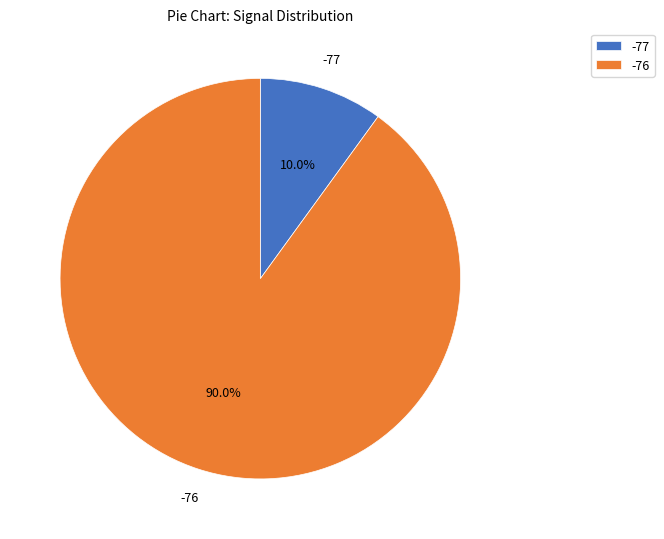

Is there a majority slice in this chart?

Yes